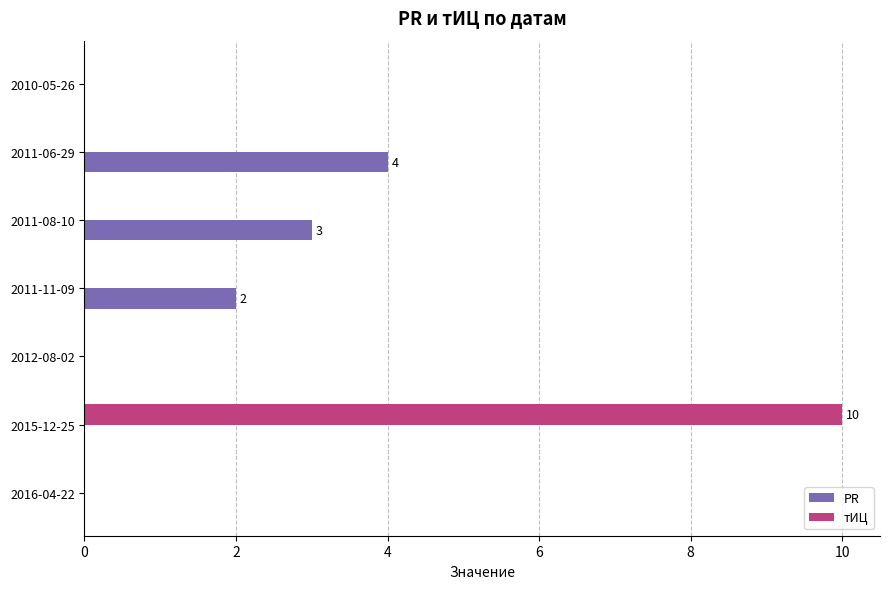

At which label does PR reach its peak?

2011-06-29